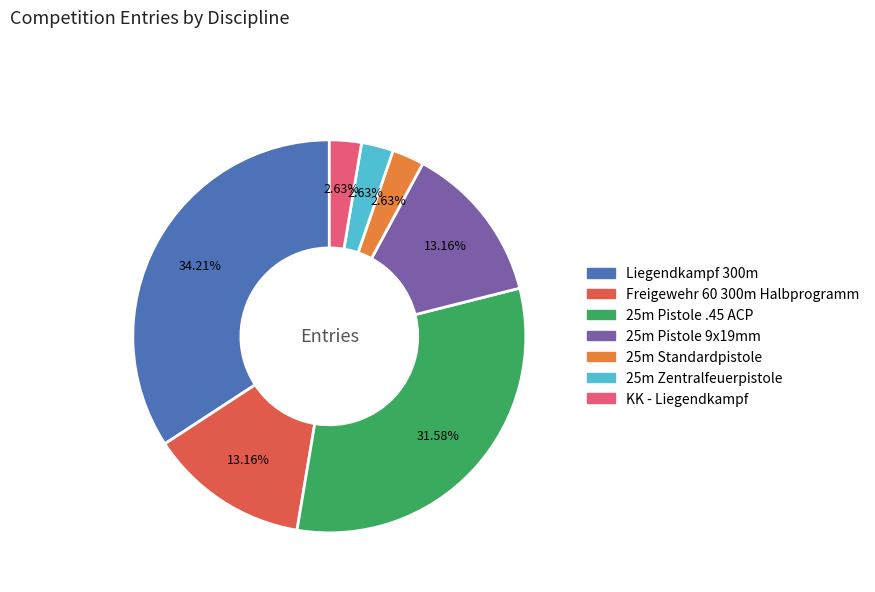

To the nearest percent, what is the difference between the 25m Pistole .45 ACP and 25m Zentralfeuerpistole slice percentages?

29%